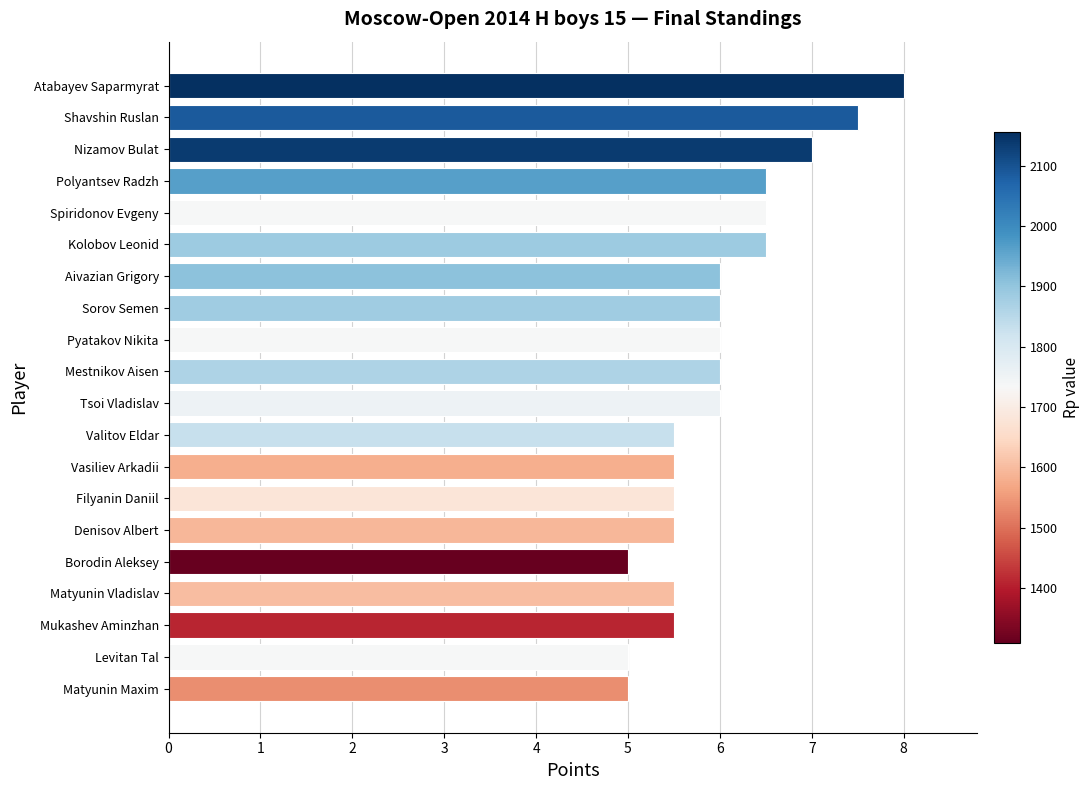

What is the label of the 9th bar from the top?

Pyatakov Nikita